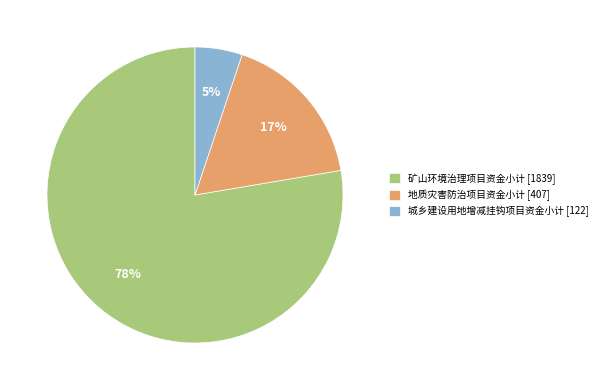

Is the sum of 矿山环境治理项目资金小计 and 地质灾害防治项目资金小计 greater than half?

Yes